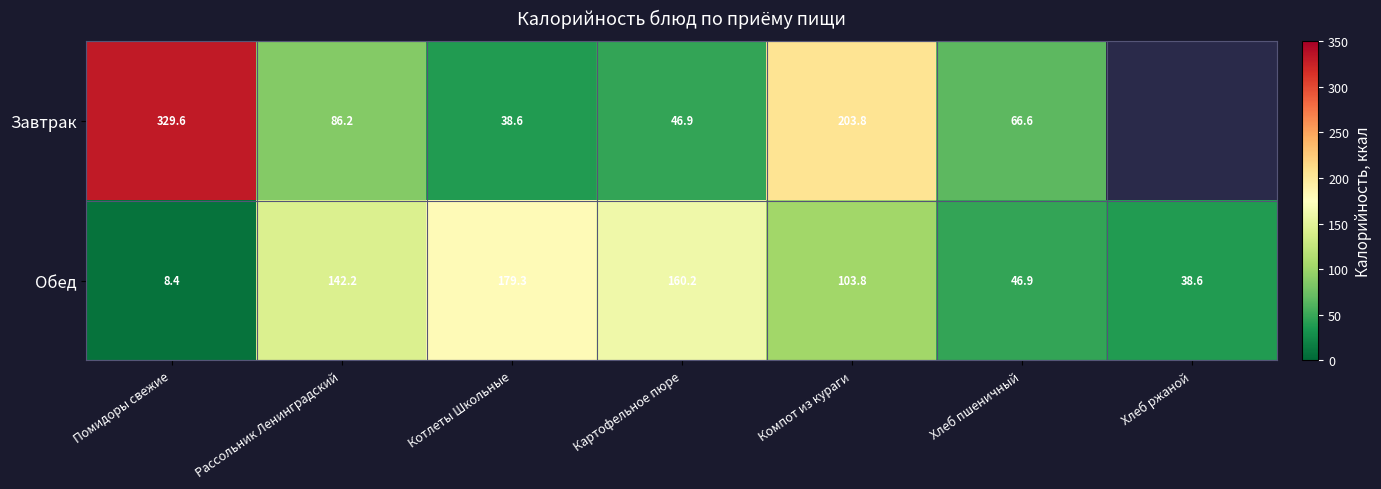

At which label does Обед first exceed 103?

Рассольник Ленинградский